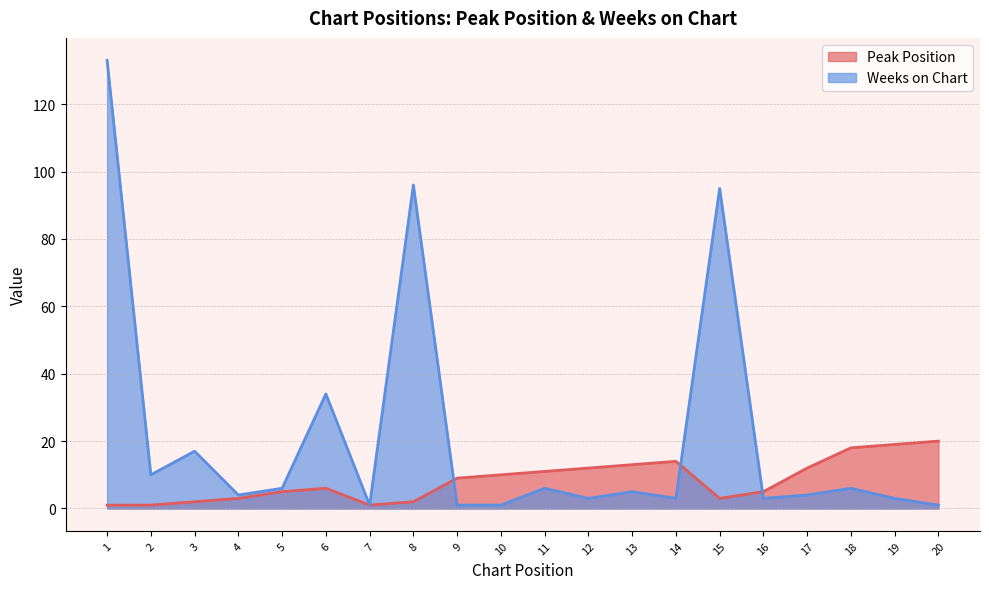

Which series changed the most between 2 and 15?

Weeks on Chart